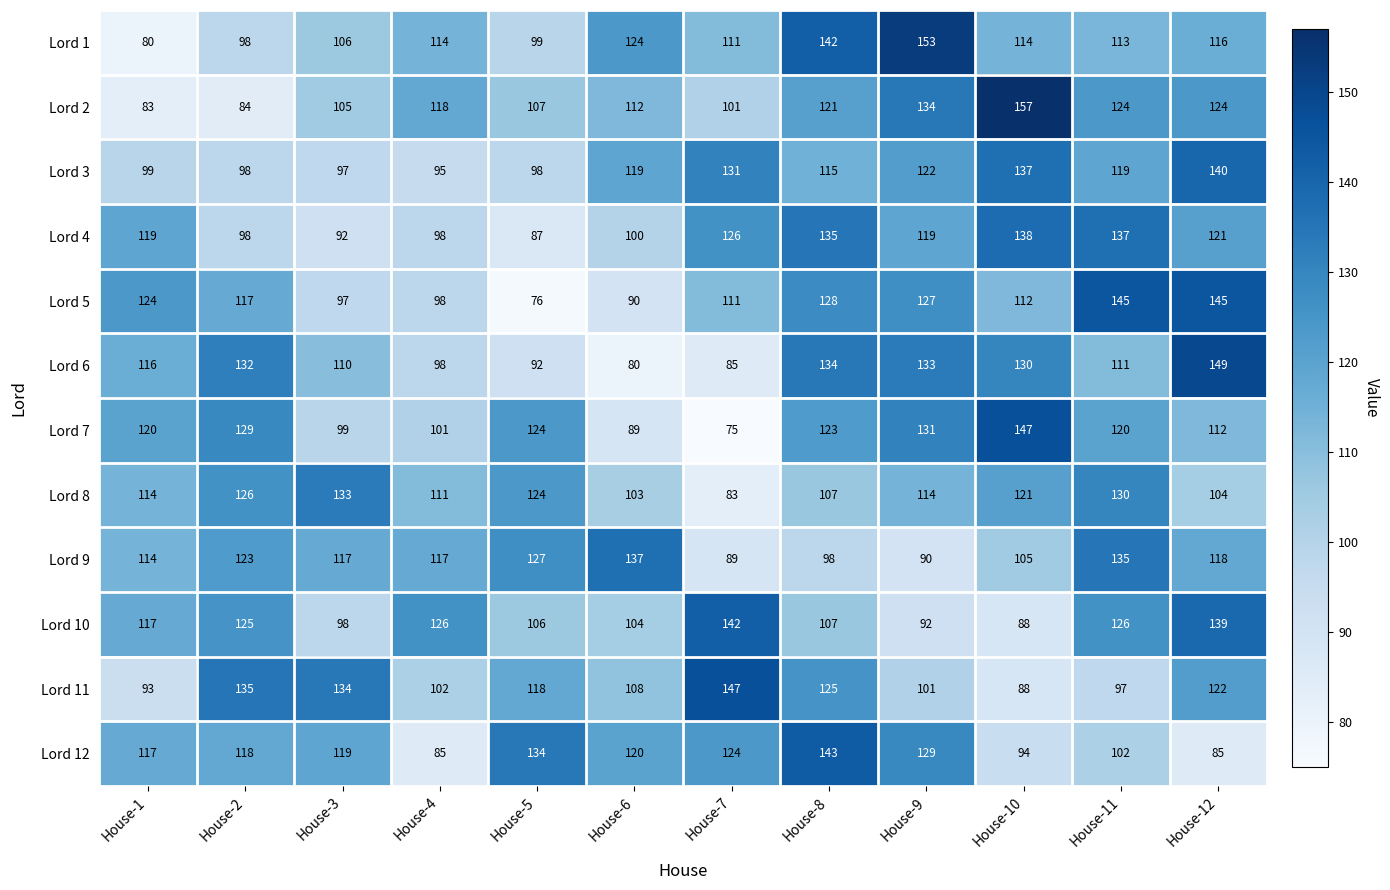

What is the highest value of the Lord 4 series?

138